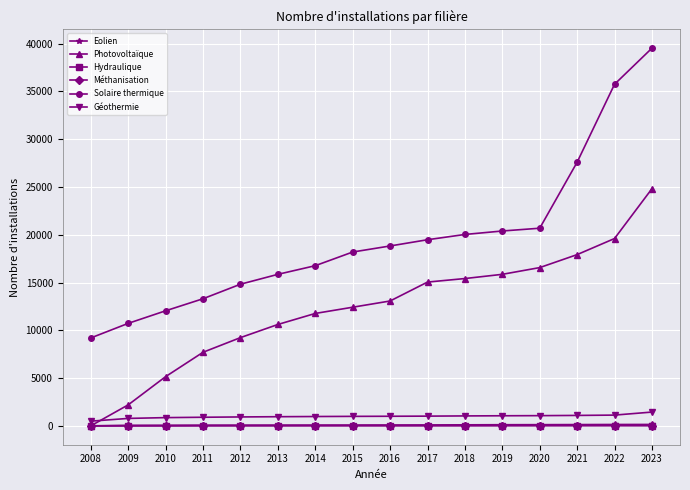

Which category has the highest value across all series?

2023